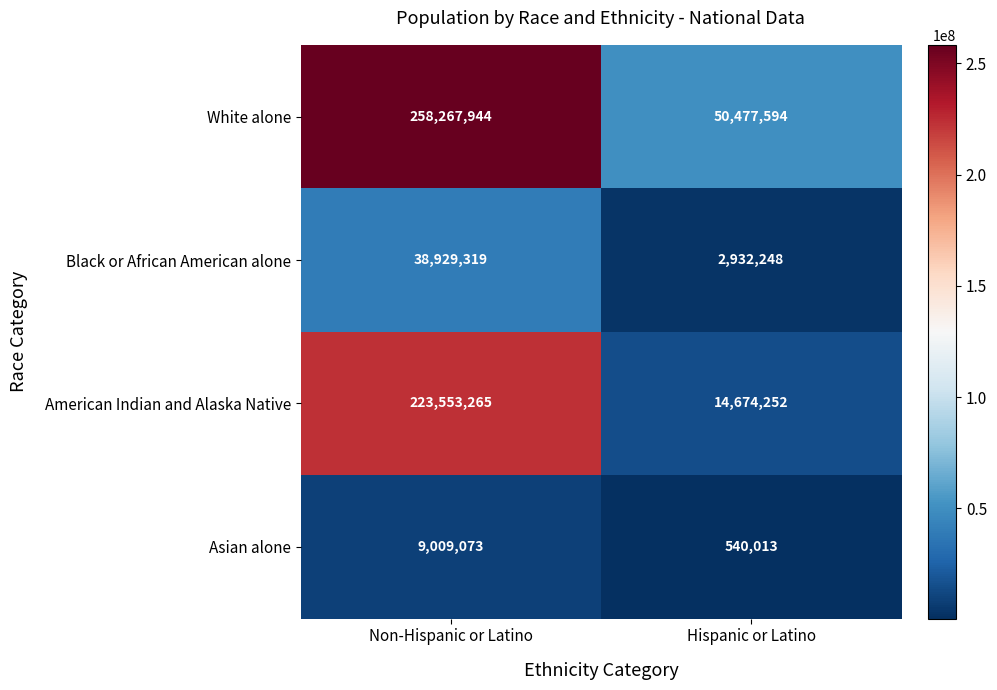

At which label does White alone reach its peak?

Non-Hispanic or Latino